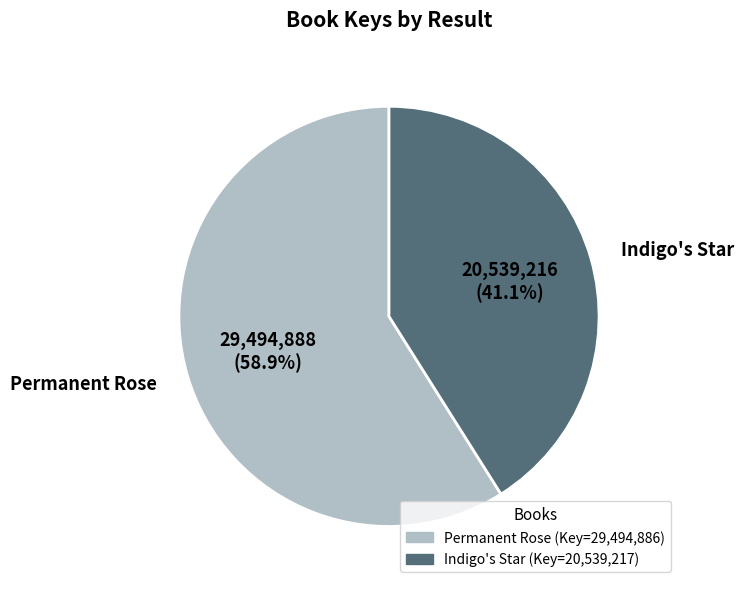

How many slices are in this pie chart?

2